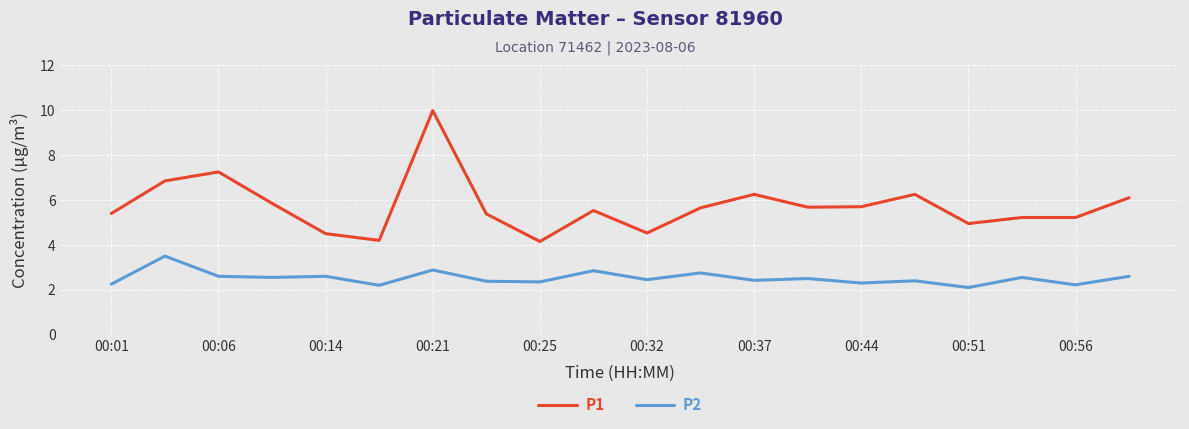

How many distinct data groups are displayed?

2